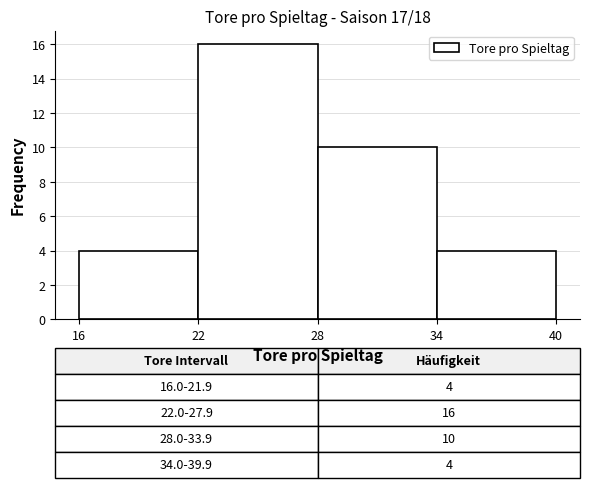

Over which range of the x-axis is the bar tallest?

22 to 28